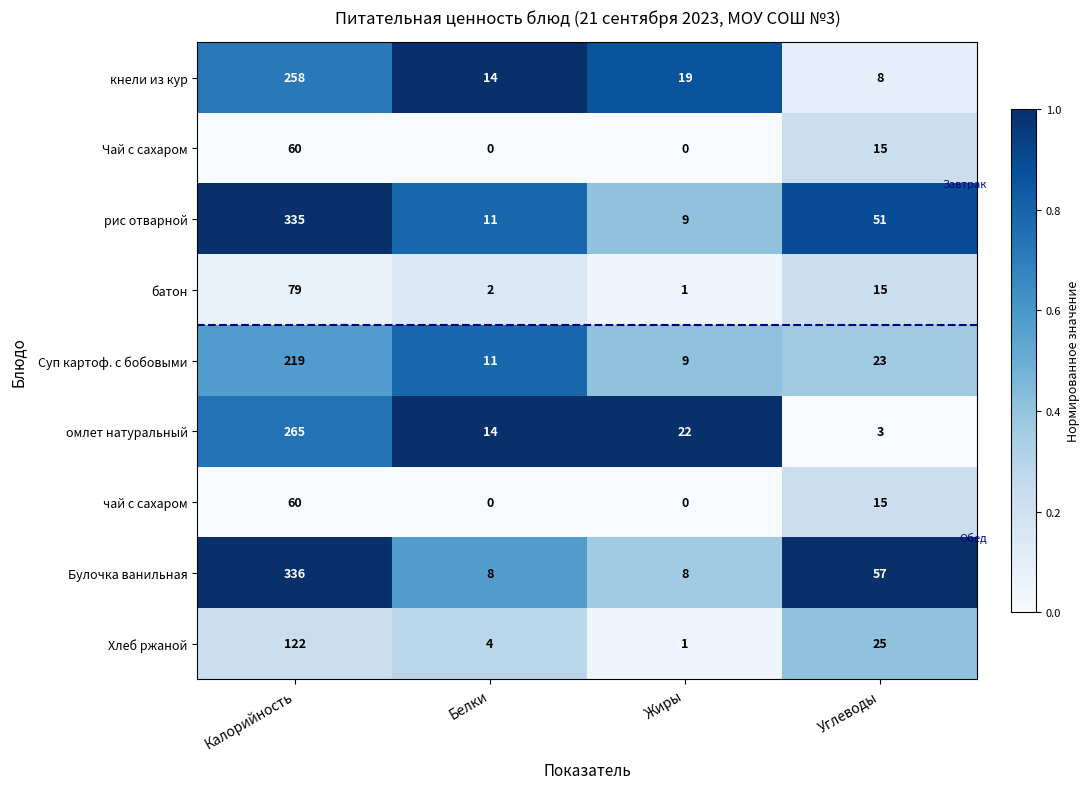

What is the difference between the Булочка ванильная values at Углеводы and Белки?

49